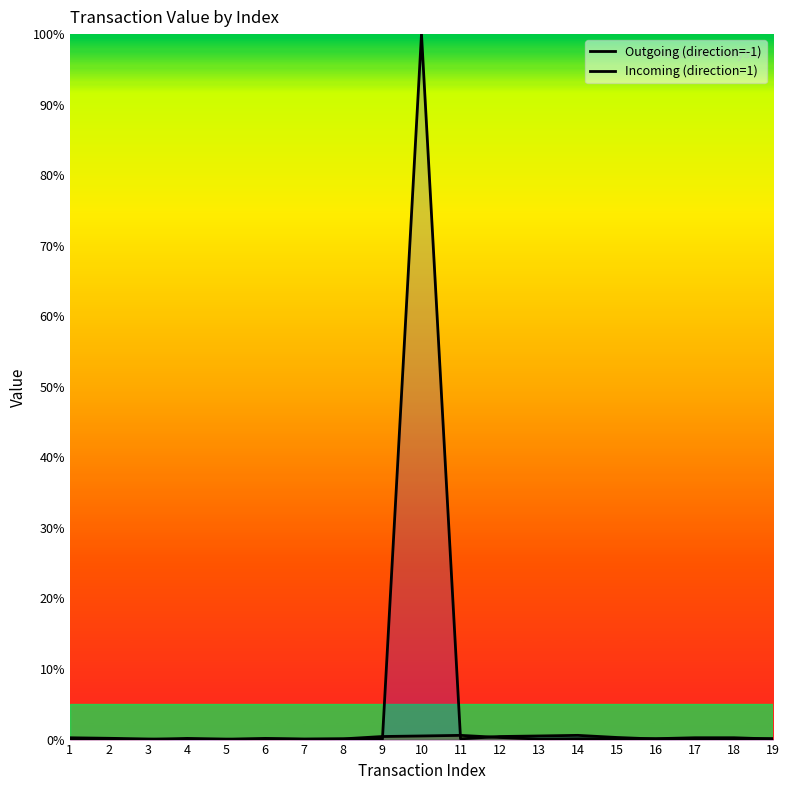

List the labels in order of Outgoing (direction=-1) value, largest first.

10, 14, 13, 12, 15, 1, 2, 6, 19, 18, 17, 11, 3, 16, 8, 7, 9, 4, 5